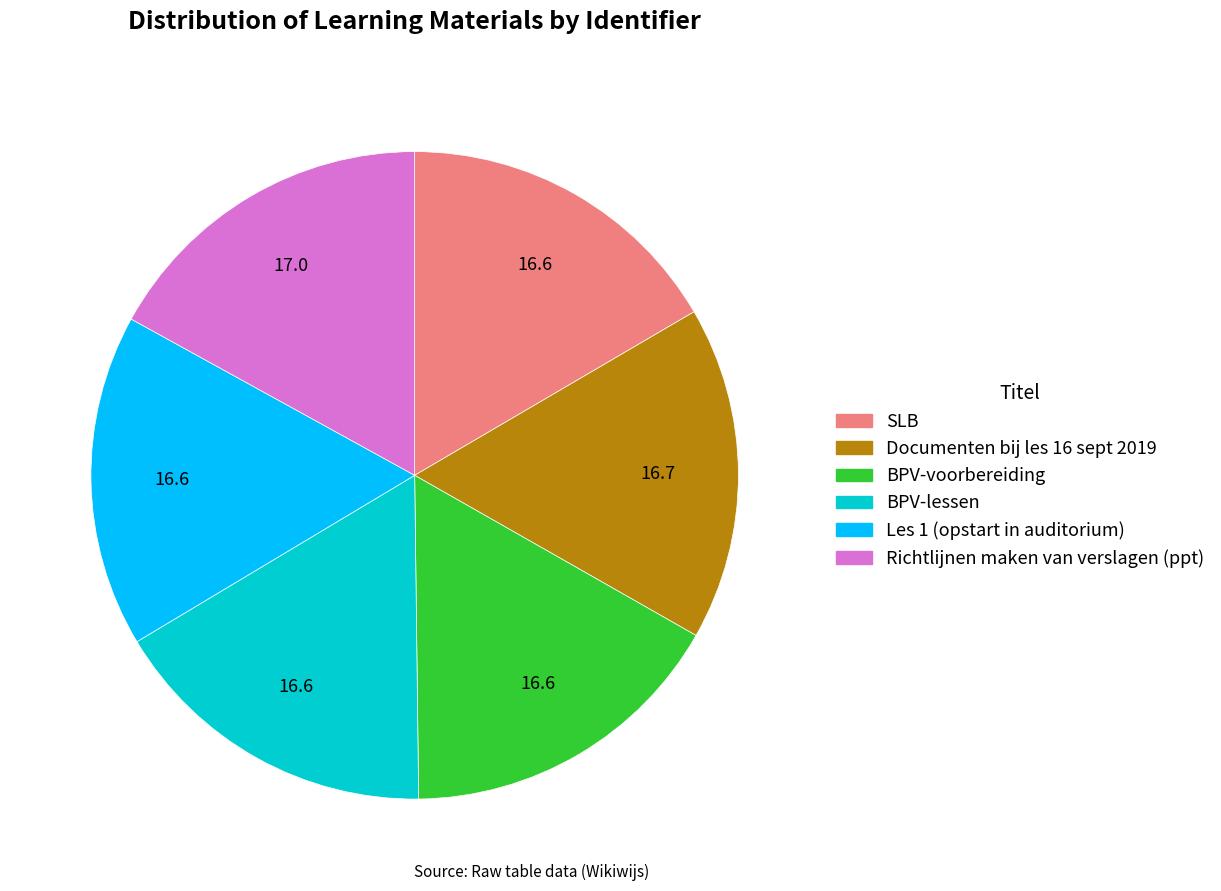

Approximately how many times larger is the value at Richtlijnen maken van verslagen (ppt) compared to Les 1 (opstart in auditorium)?

1.0